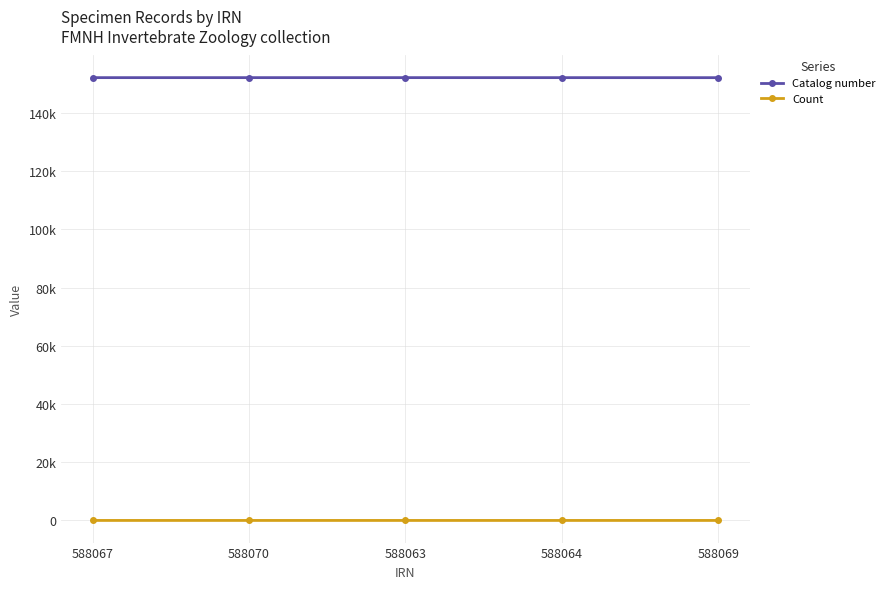

At how many categories does at least one series exceed 12429?

5